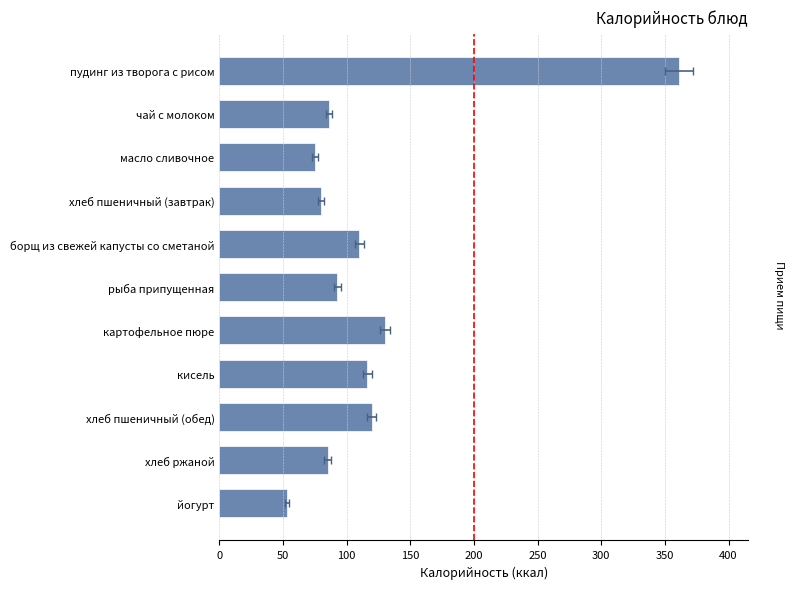

Approximately how many times larger is the value at кисель compared to рыба припущенная?

1.3